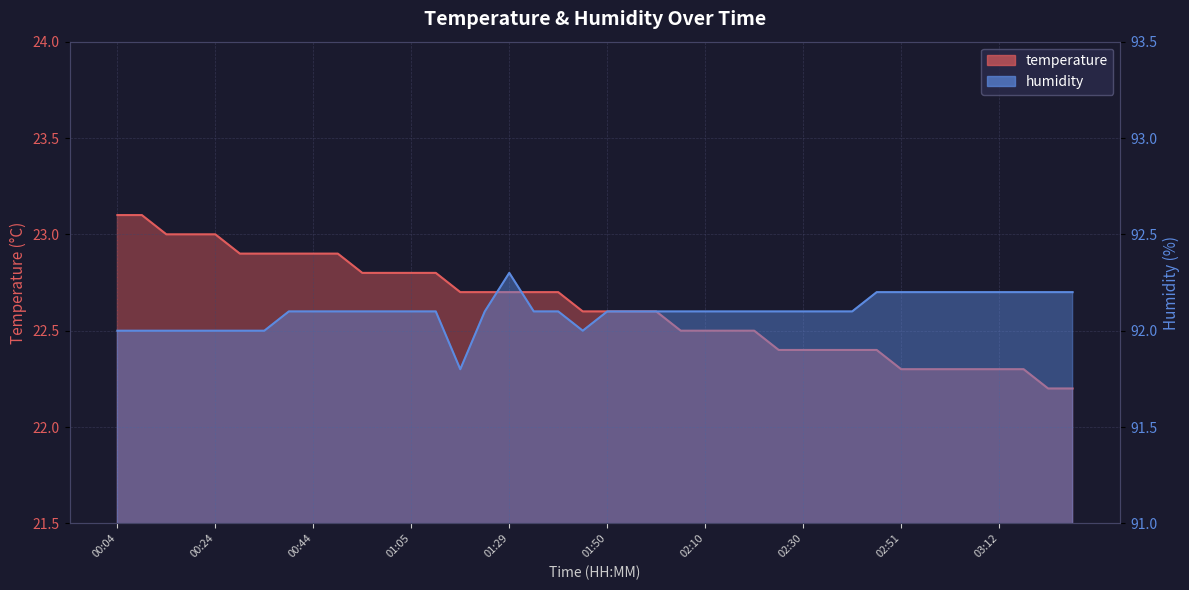

List the labels in order of temperature value, largest first.

00:04, 00:09, 00:14, 00:19, 00:24, 00:29, 00:34, 00:39, 00:44, 00:49, 00:55, 01:00, 01:05, 01:10, 01:19, 01:24, 01:29, 01:35, 01:40, 01:45, 01:50, 01:55, 02:00, 02:05, 02:10, 02:15, 02:20, 02:25, 02:30, 02:36, 02:41, 02:46, 02:51, 02:56, 03:01, 03:06, 03:12, 03:17, 03:22, 03:27